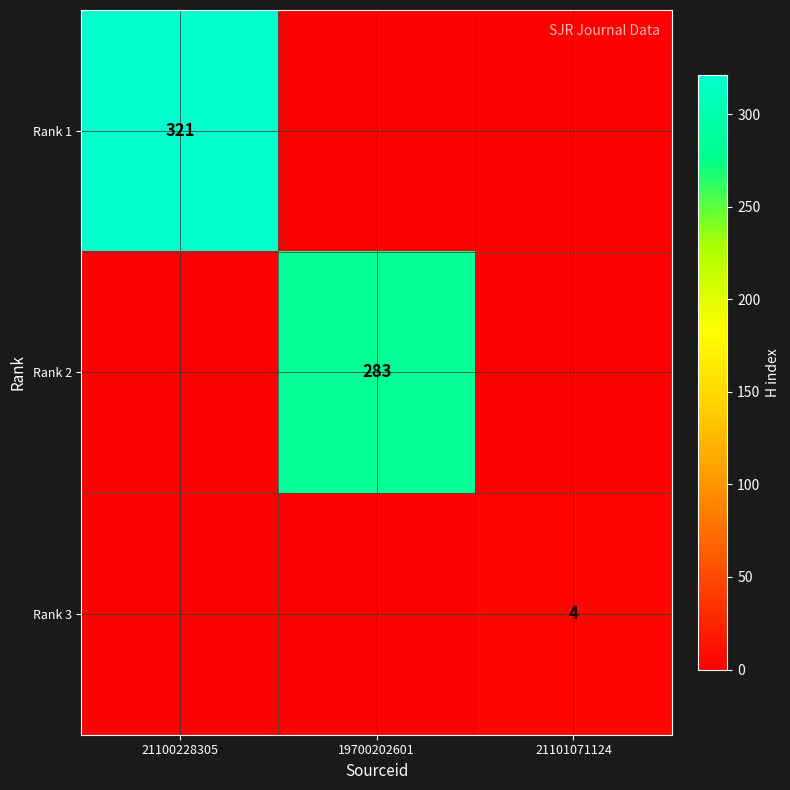

At which category is the sum across all series the highest?

21100228305